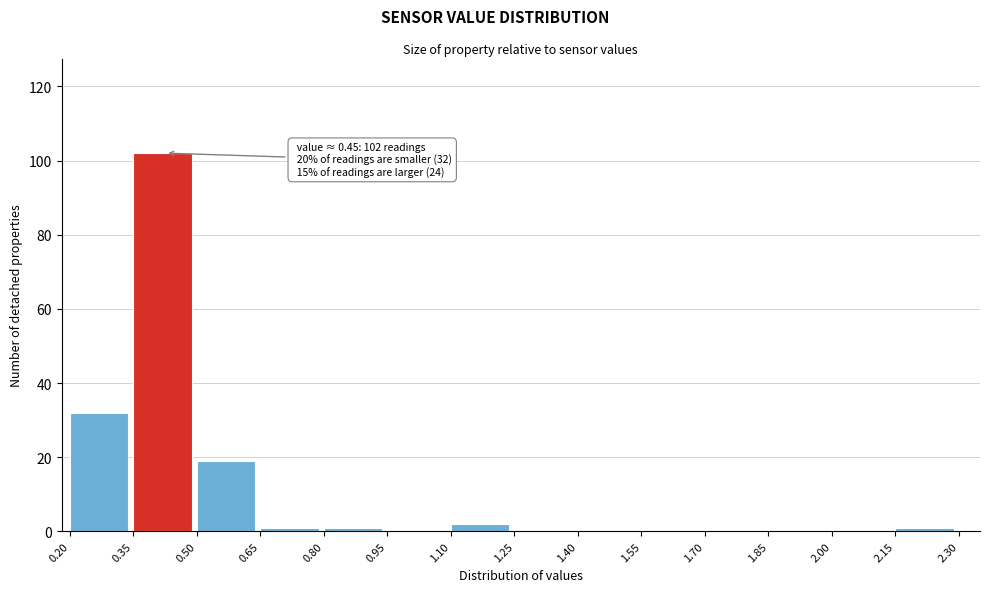

Over which range of the x-axis is the bar tallest?

0.35 to 0.50